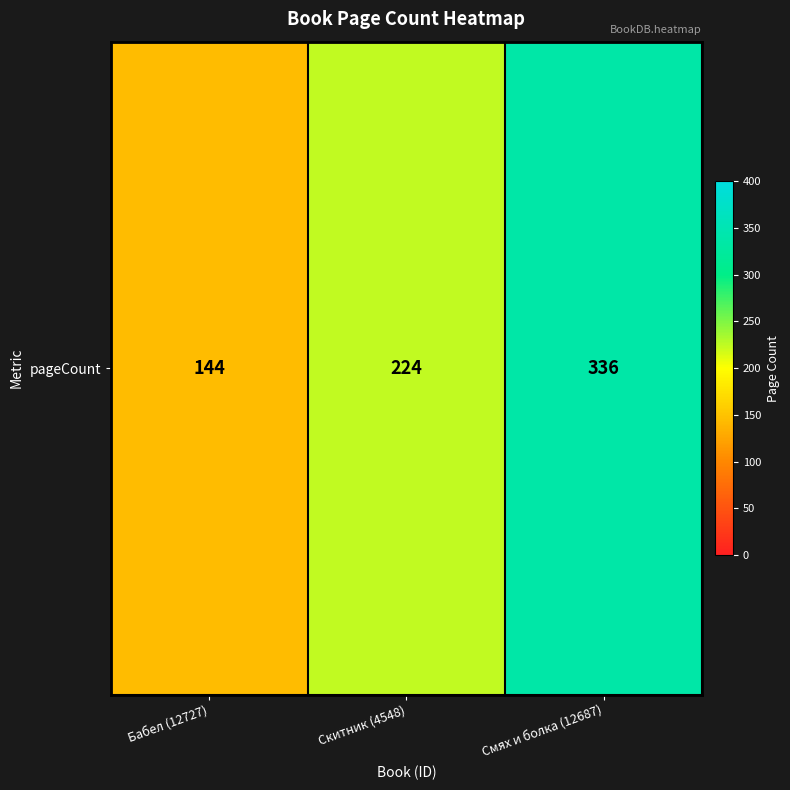

How many values are below 224?

1